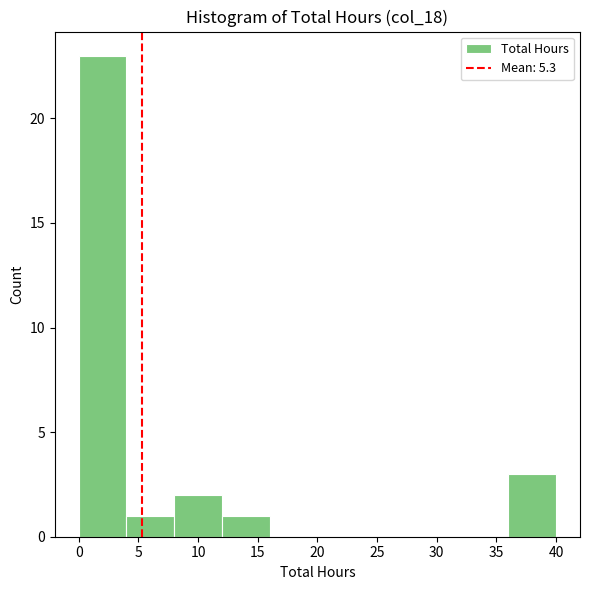

Reading left to right, transcribe this chart: for each bar, give the range it covers on the x-axis and its height. The values are not printed on the chart, so give them approximately, as read against the axis.

0 to 4: 23
4 to 8: 1
8 to 12: 2
12 to 16: 1
16 to 20: 0
20 to 24: 0
24 to 28: 0
28 to 32: 0
32 to 36: 0
36 to 40: 3